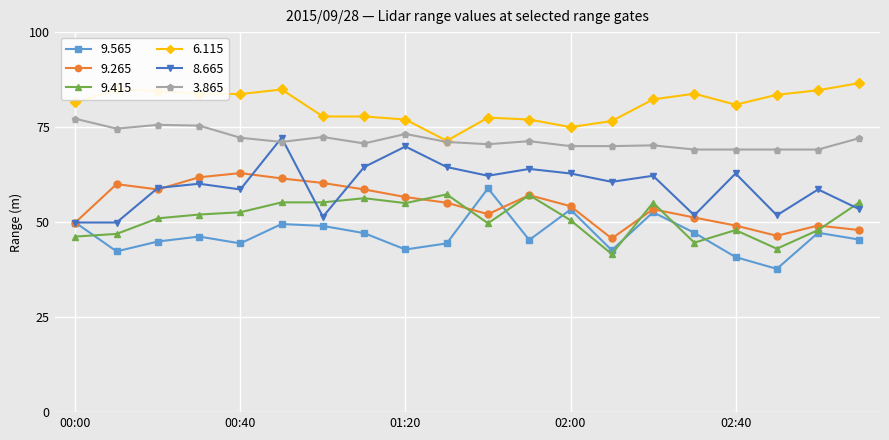

Which series has the largest total across all categories?

6.115